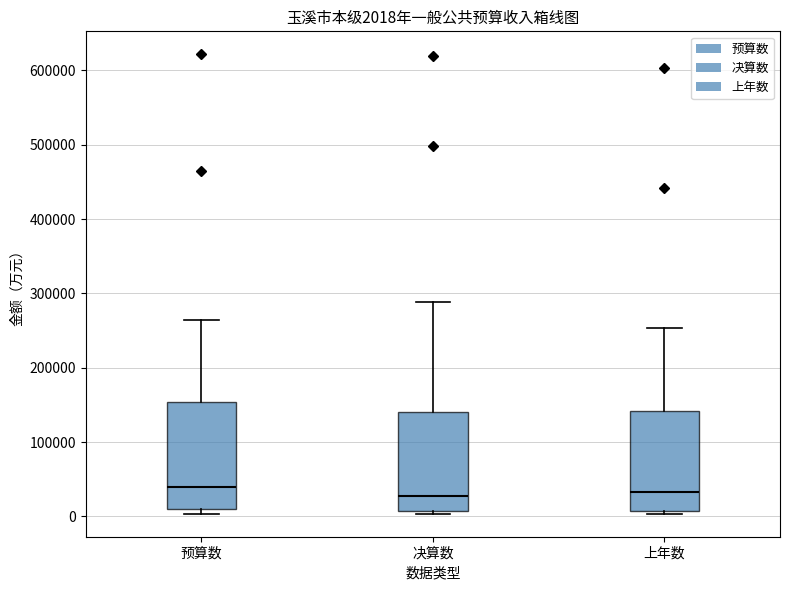

Comparing the boxes themselves (not the whiskers), which one is the tallest?

预算数